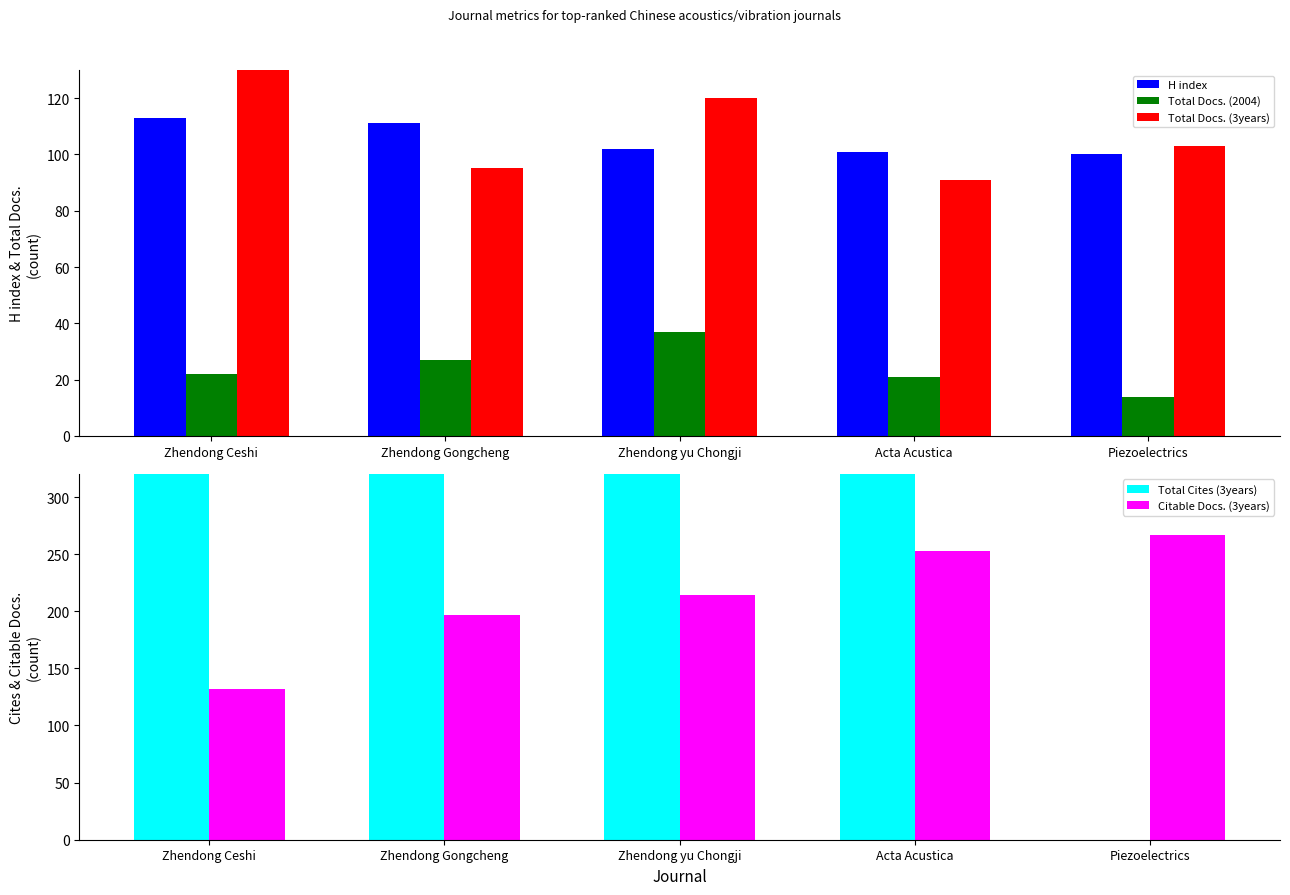

True or false: H index has a value of 111 at Zhendong Gongcheng.

True